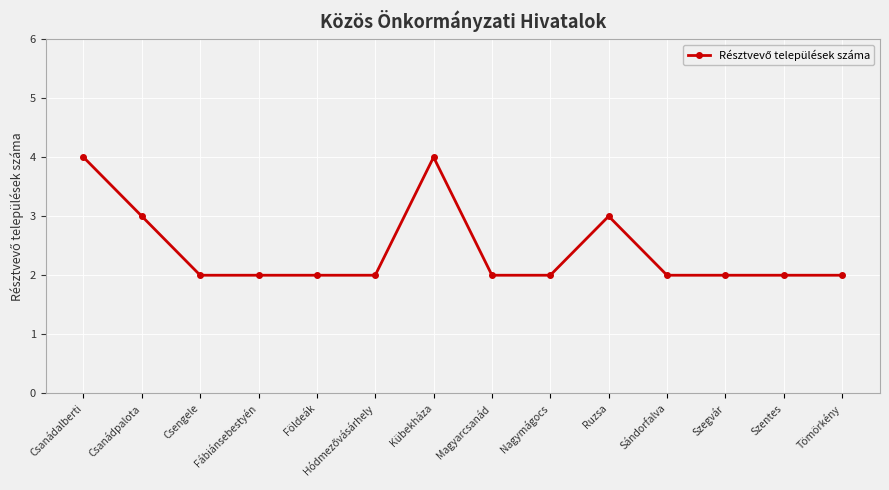

Which has a higher value, Szentes or Csanádpalota?

Csanádpalota